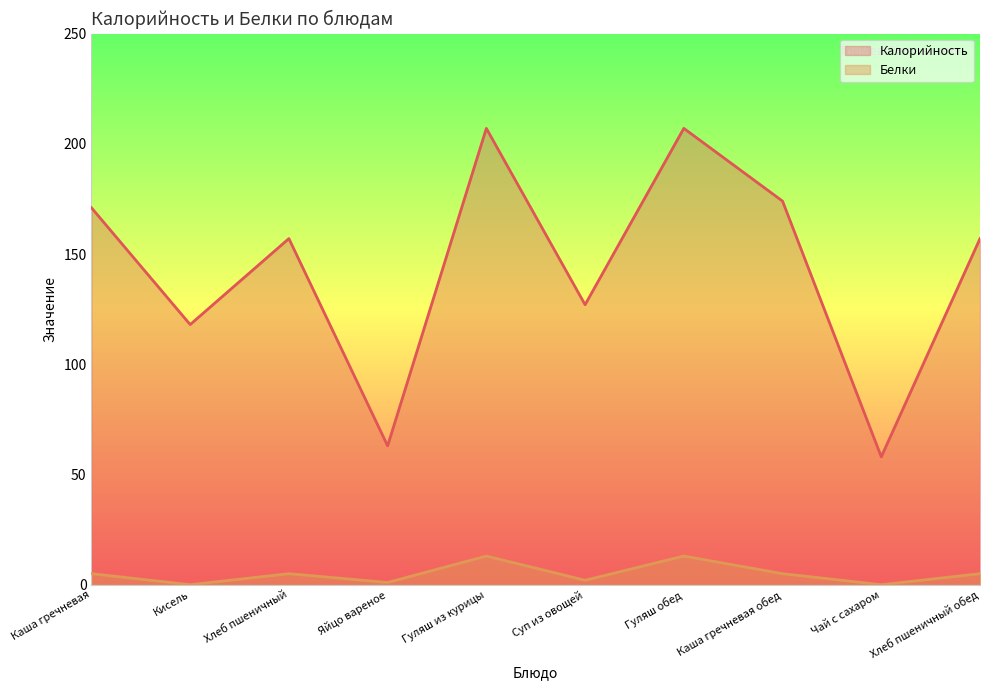

Reading right to left, list all the values displayed in this chart.

Калорийность: 157	58	174	207	127	207	63	157	118	171
Белки: 5	0	5	13	2	13	1	5	0	5